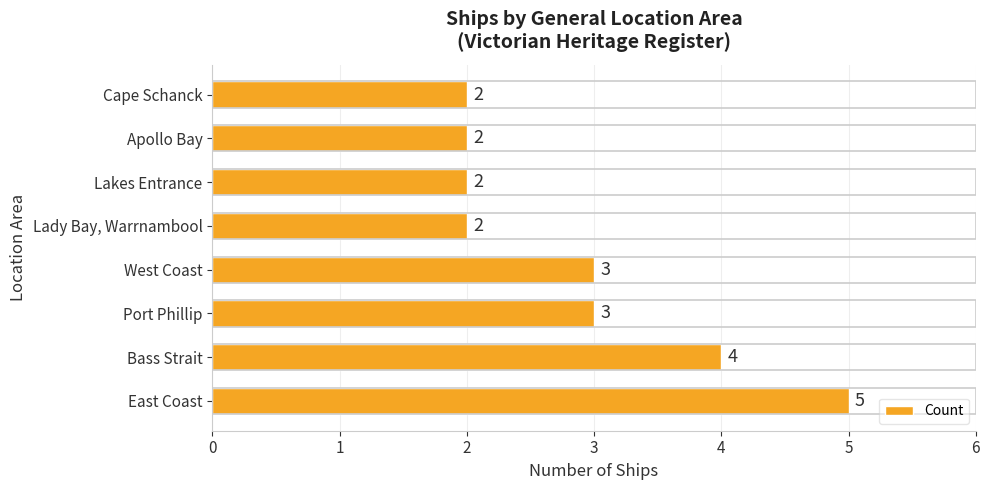

The value at Bass Strait is 3. True or false?

False